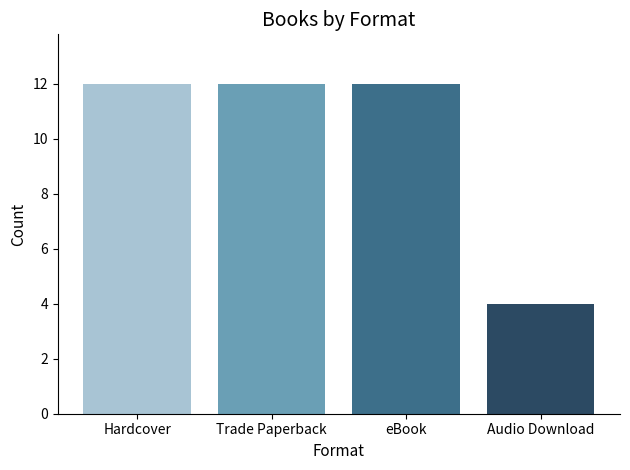

What is the difference between the maximum and minimum values?

8